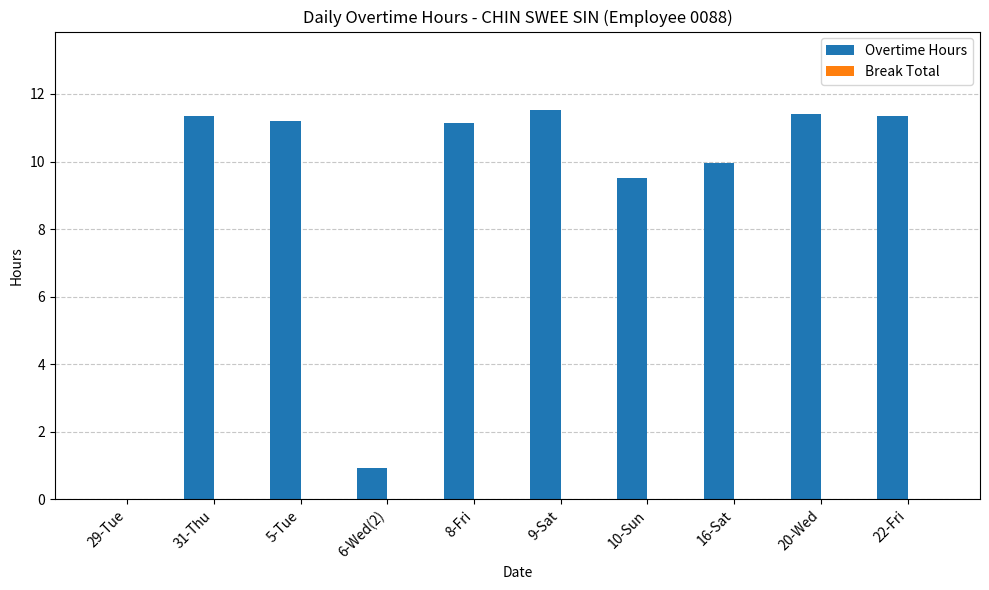

Read the value at 5-Tue.

11.2